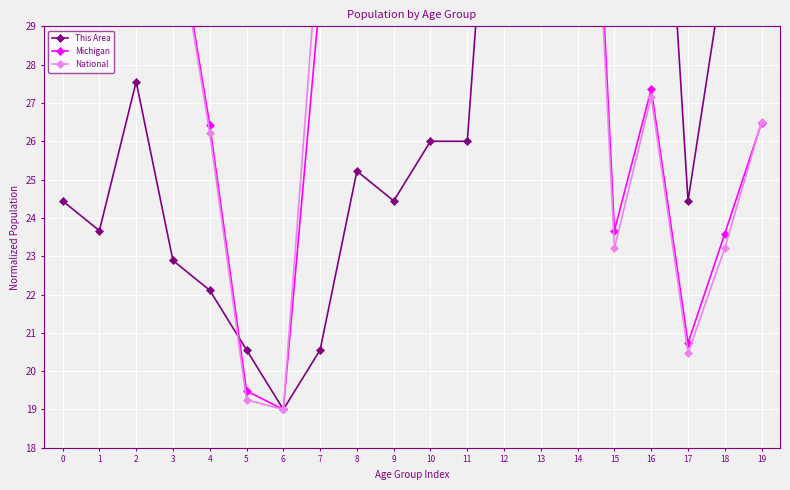

True or false: National has more than 1 points higher than both neighbors.

True